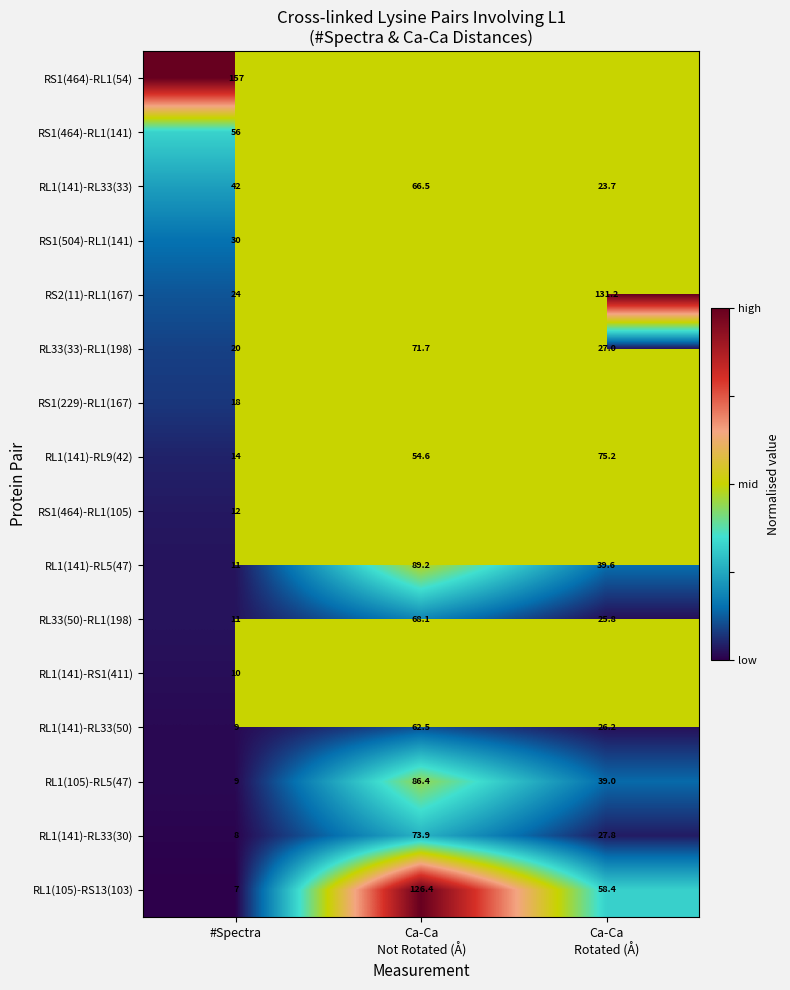

The value of RS1(464)-RL1(105) at #Spectra is 12.0. True or false?

True